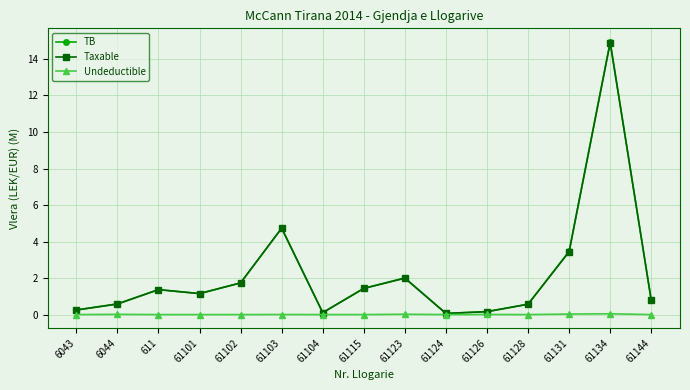

What is the greatest value displayed?

14.9